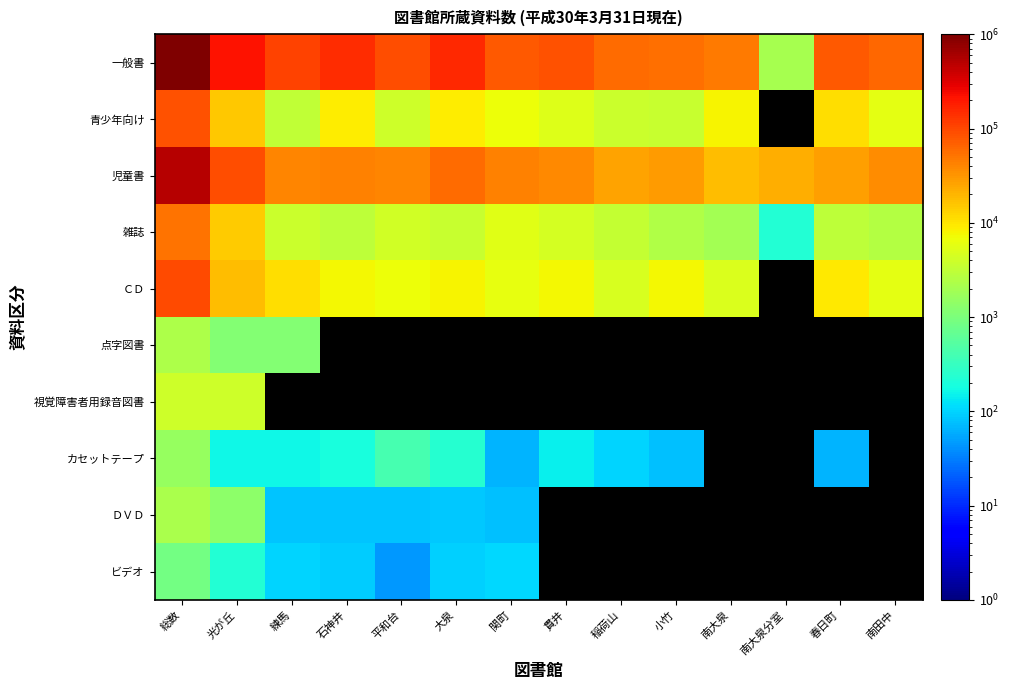

Which series has the largest range (max minus min)?

一般書